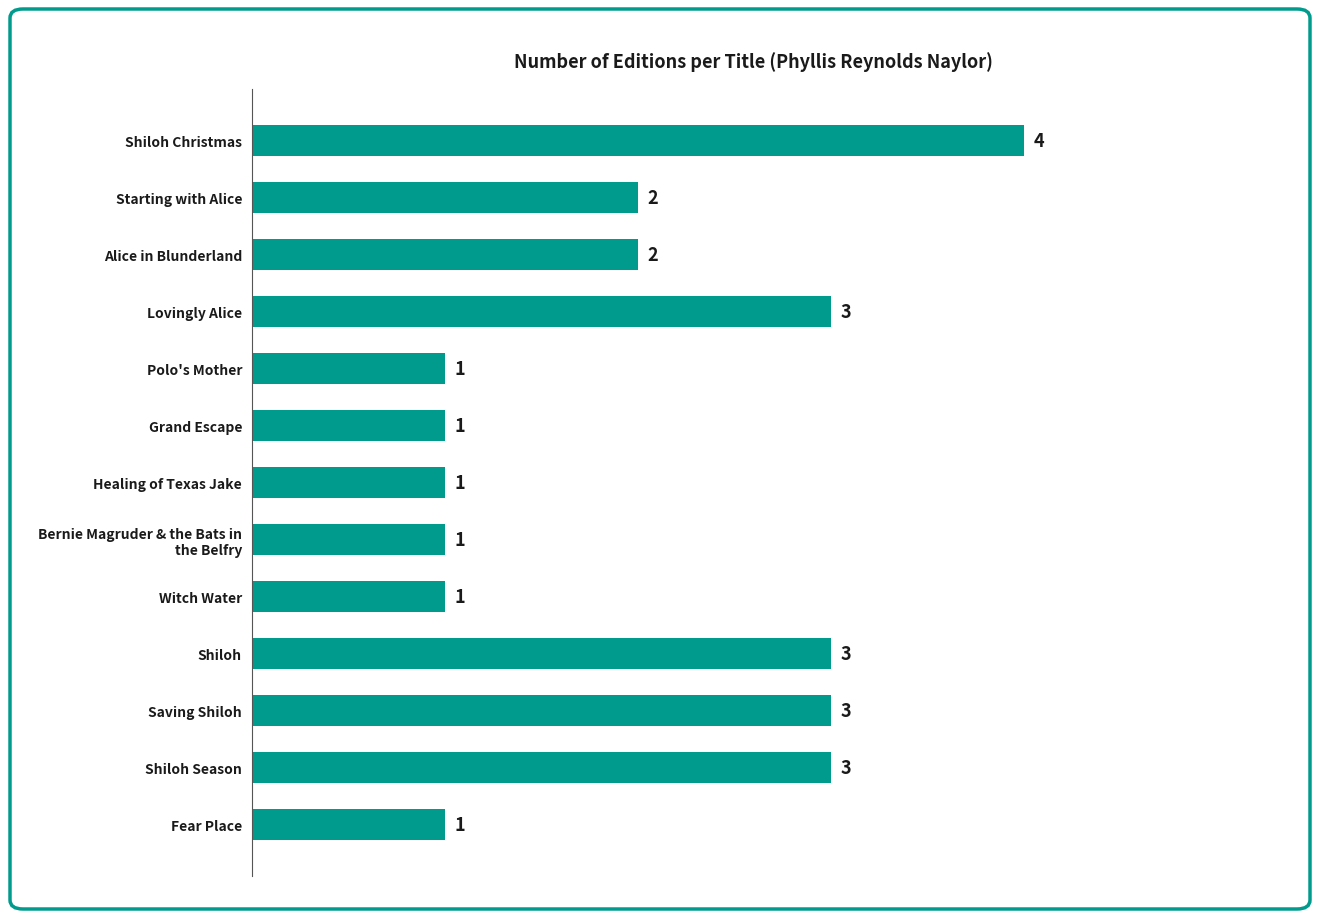

Is it true that the value at Saving Shiloh is 4?

False